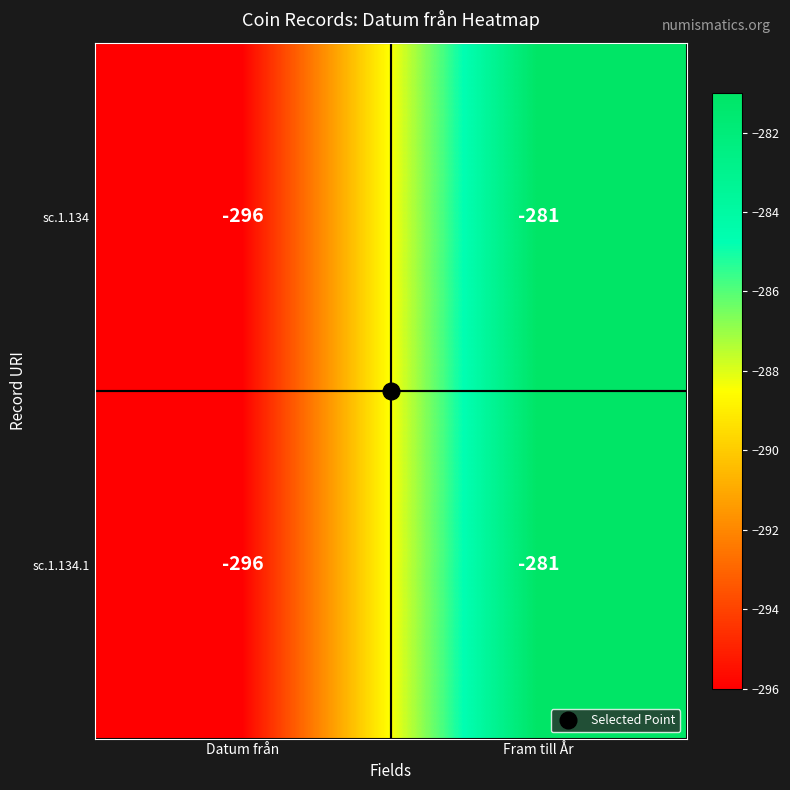

How many data points does each series have?

2